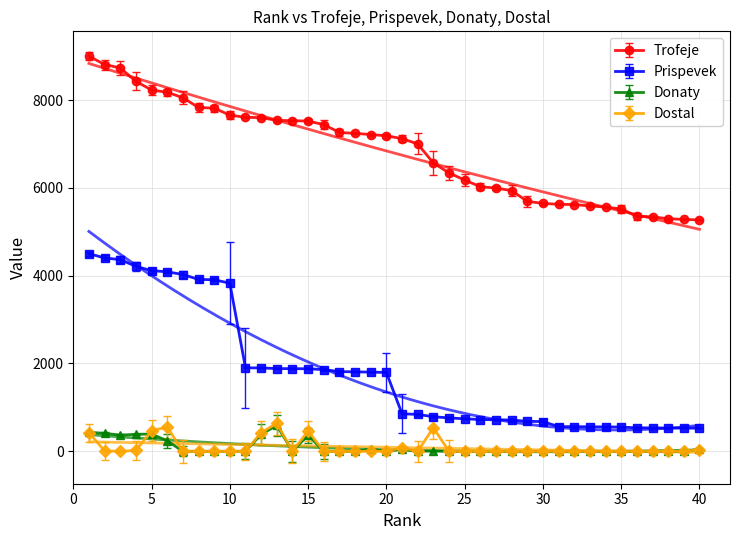

What are all the series names shown in the legend?

Trofeje, Prispevek, Donaty, Dostal